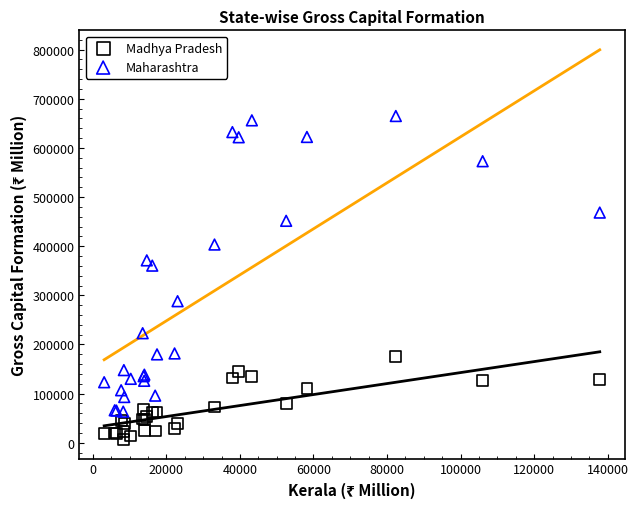

Which series reaches the minimum Y coordinate?

Madhya Pradesh